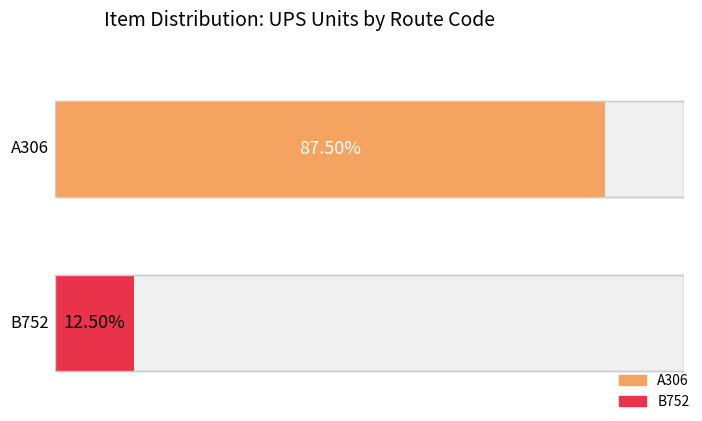

The value of UPS9770 at B752 is 1. True or false?

False